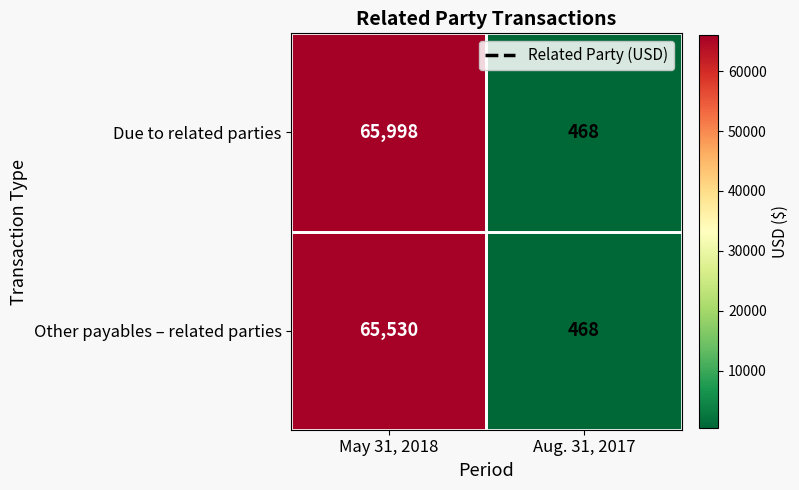

List the series in order of their peak value, lowest first.

Other payables – related parties, Due to related parties